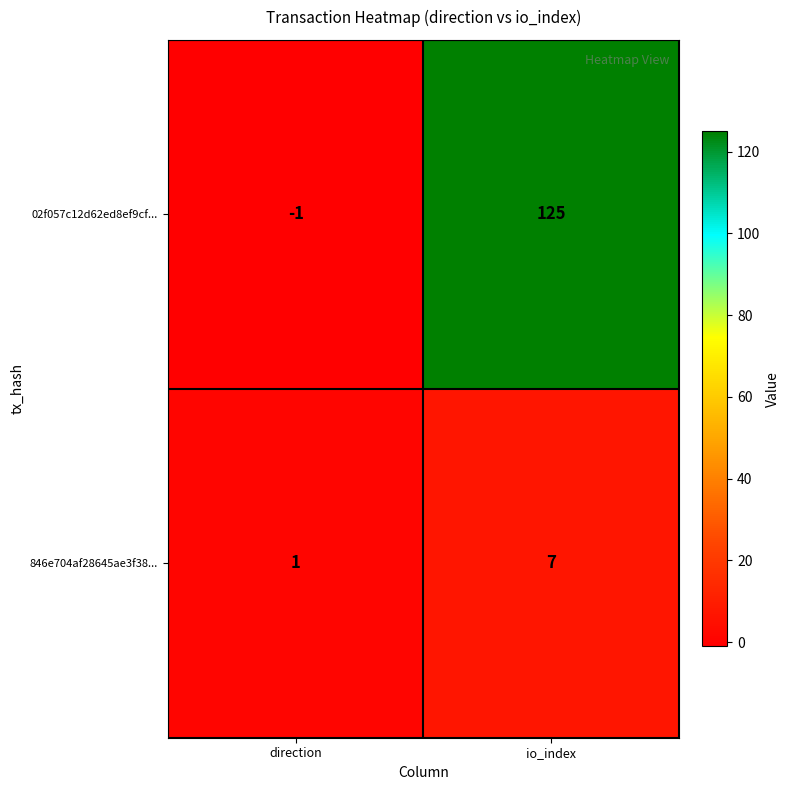

How many series are shown in this chart?

2